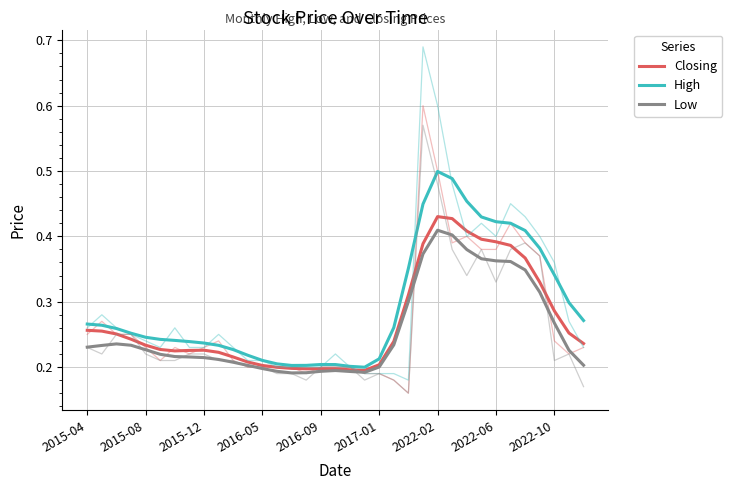

Is the value of Closing at 28 greater than the value of High at 23?

No